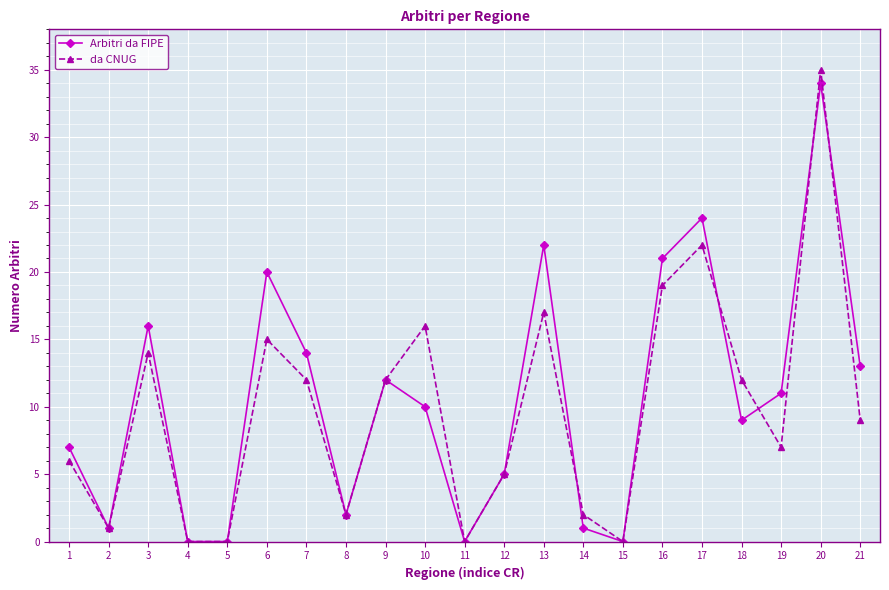

What is the value of the da CNUG point at the 21st from the left?

9